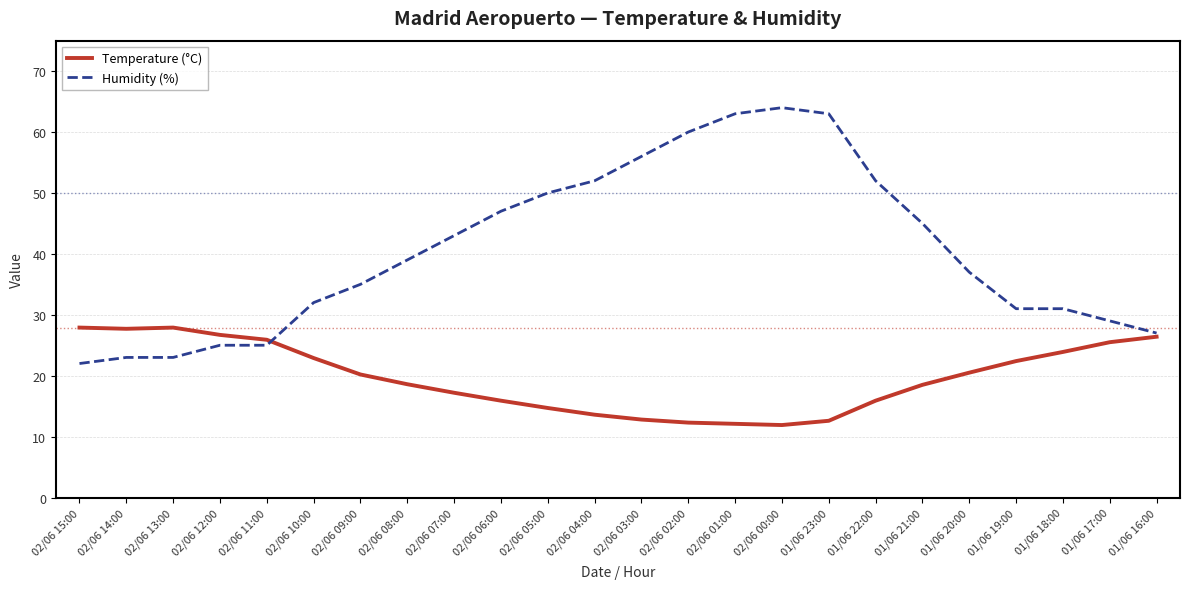

After their last crossing, which series has the higher values: Temperature (°C) or Humidity (%)?

Humidity (%)